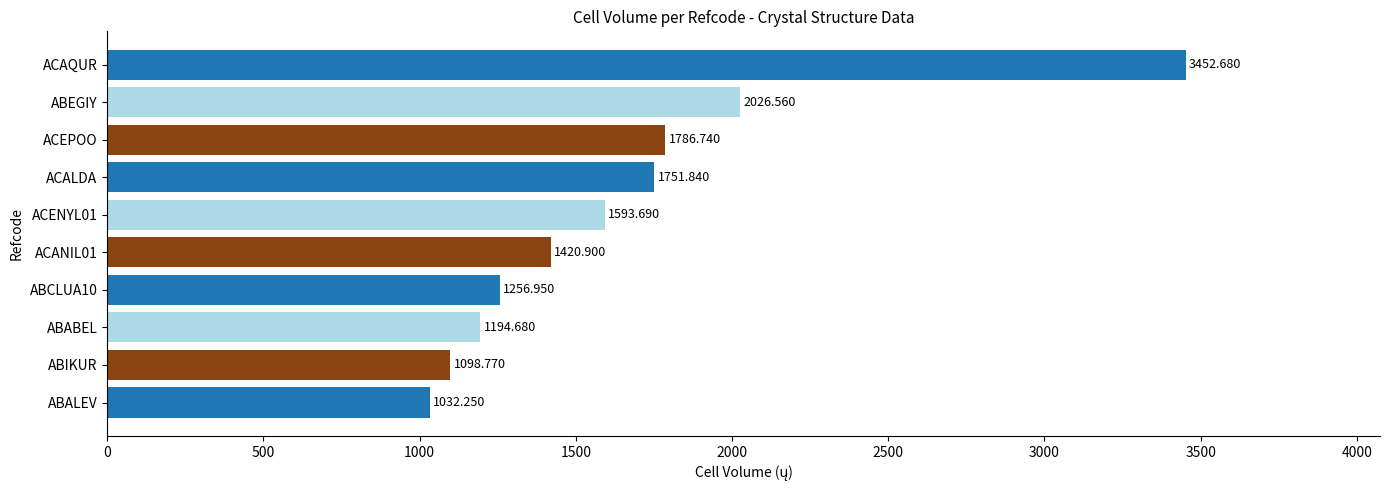

What is the change in value from ACALDA to ABEGIY?

+274.7